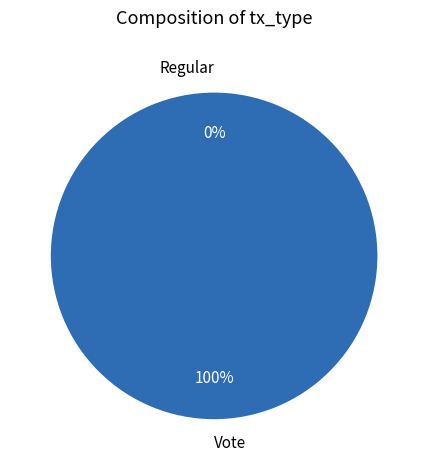

What is the smallest slice in the pie chart?

Regular